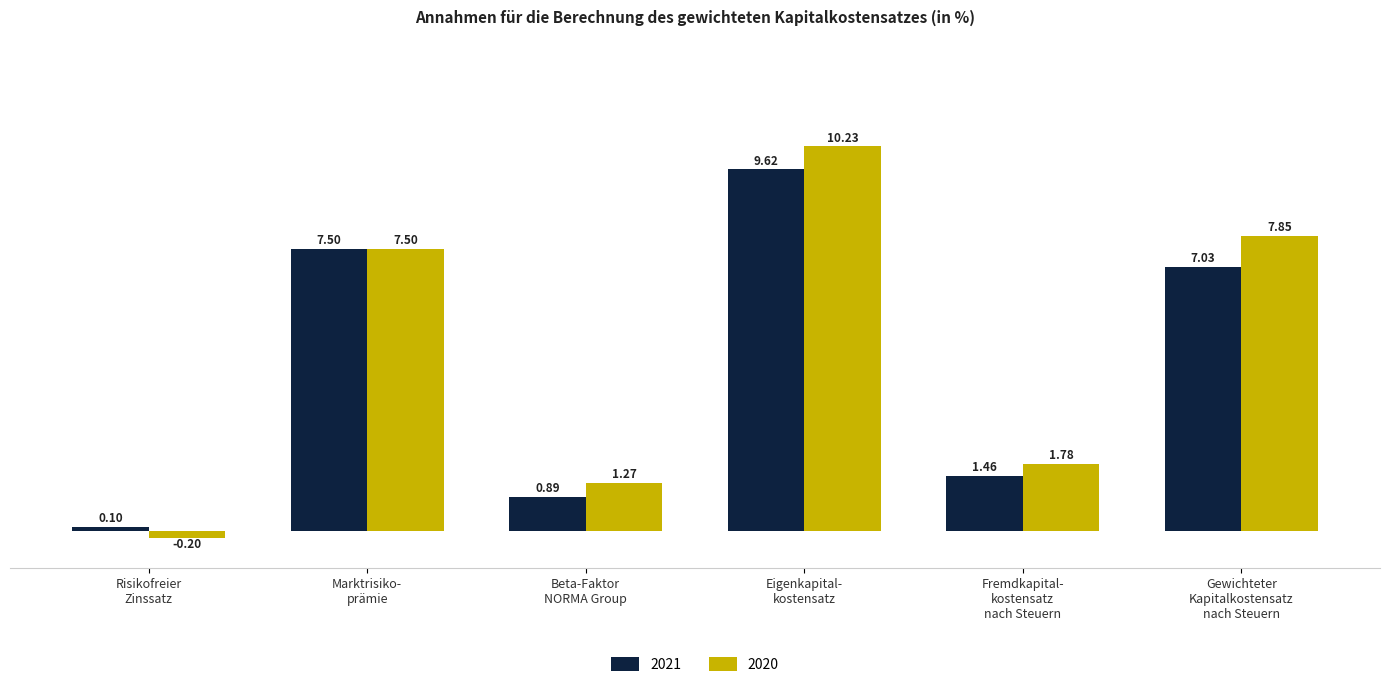

What is the difference between the second highest and minimum values in the 2021 series?

7.4